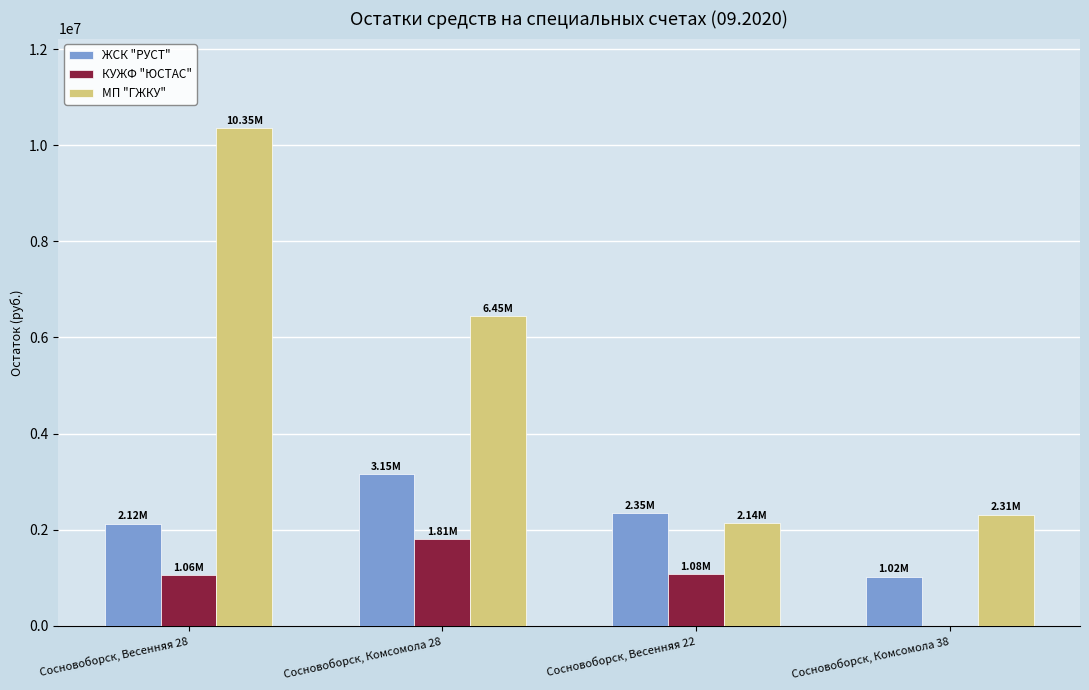

Which series has the widest spread of values?

МП "ГЖКУ"